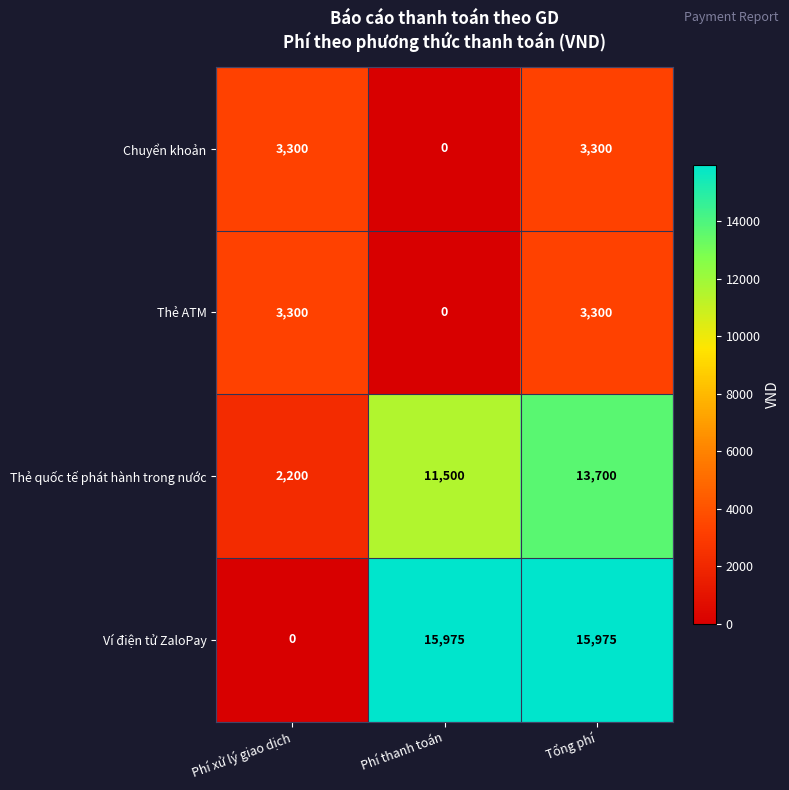

Reading right to left, what are all the values shown in this chart?

Chuyển khoản: Tổng phí=3300	Phí thanh toán=0	Phí xử lý giao dịch=3300
Thẻ ATM: Tổng phí=3300	Phí thanh toán=0	Phí xử lý giao dịch=3300
Thẻ quốc tế phát hành trong nước: Tổng phí=13700	Phí thanh toán=11500	Phí xử lý giao dịch=2200
Ví điện tử ZaloPay: Tổng phí=15975	Phí thanh toán=15975	Phí xử lý giao dịch=0